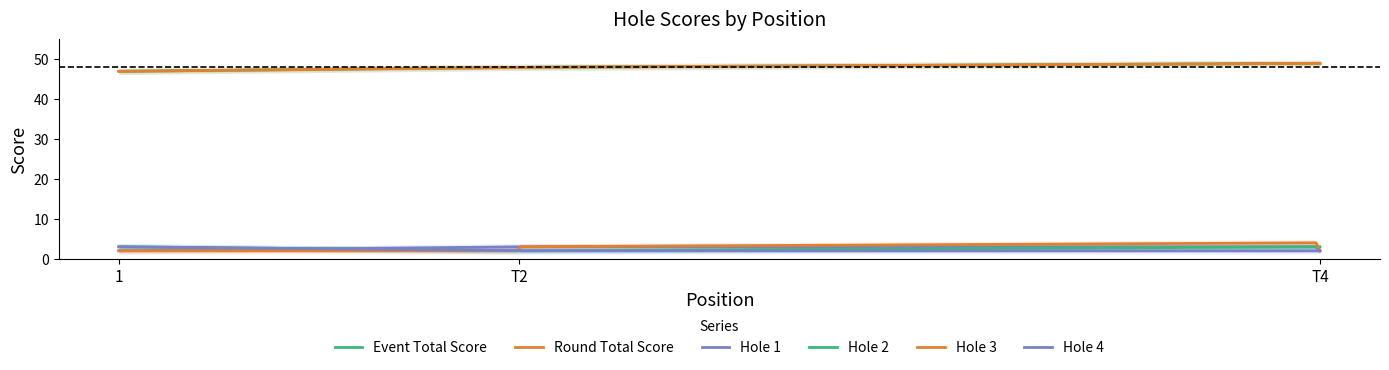

What is the lowest value of the hole_2 series?

2